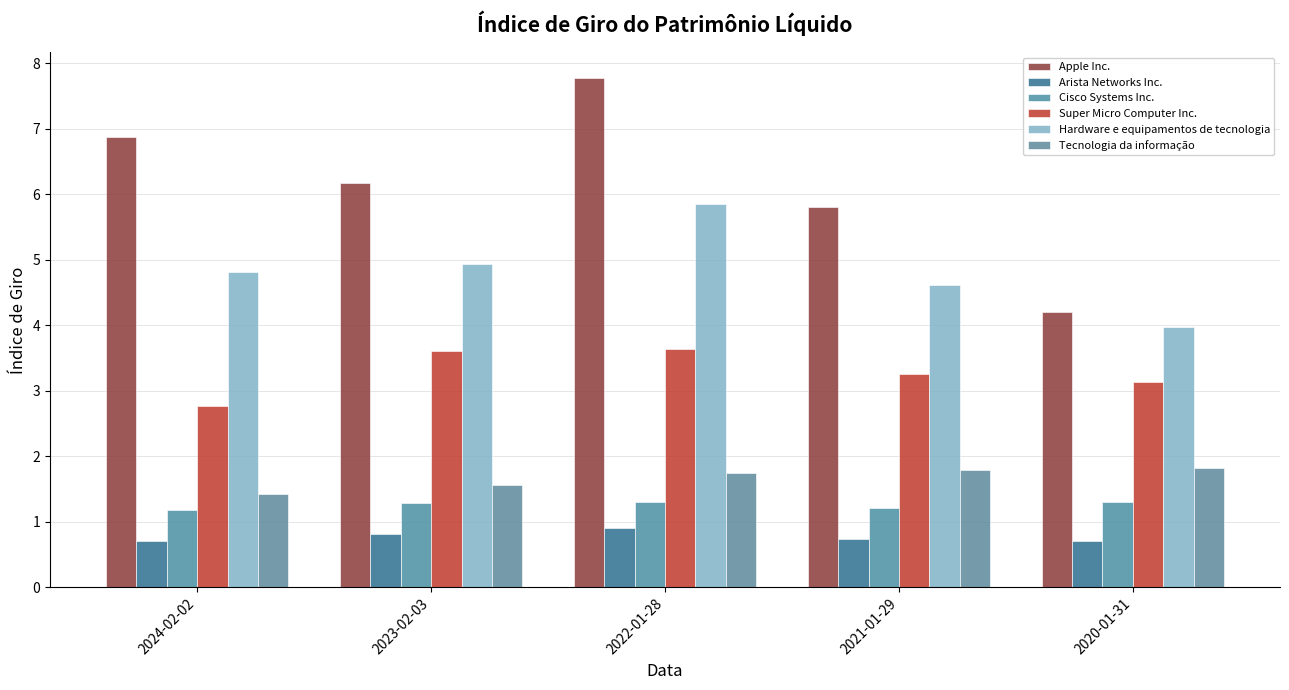

How many bars are there in each group?

6